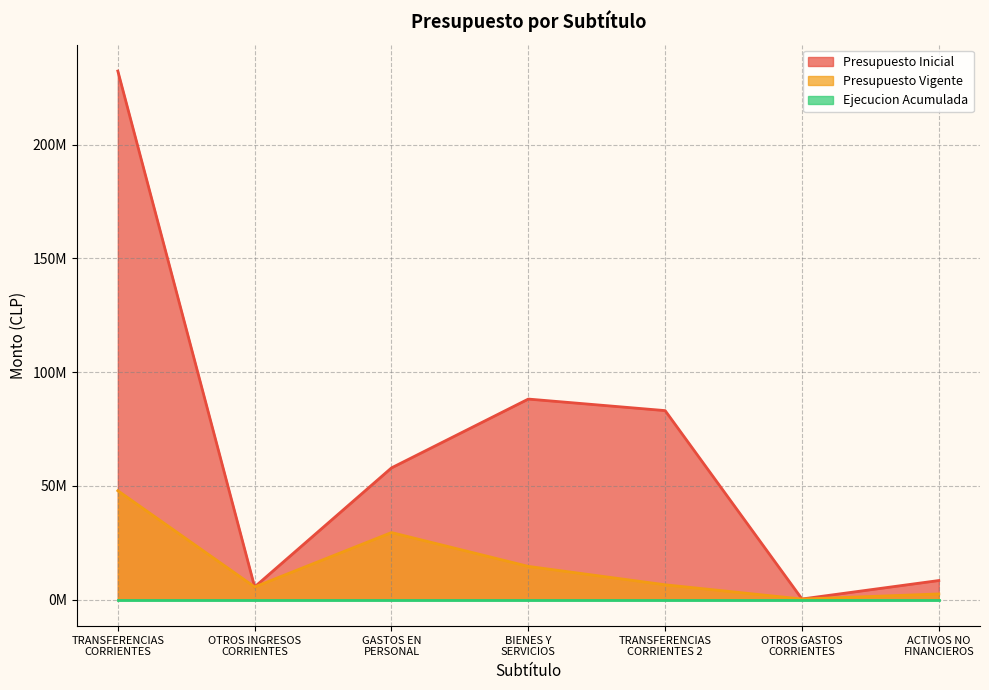

True or false: Presupuesto Inicial and Presupuesto Vigente intersect in this chart.

False